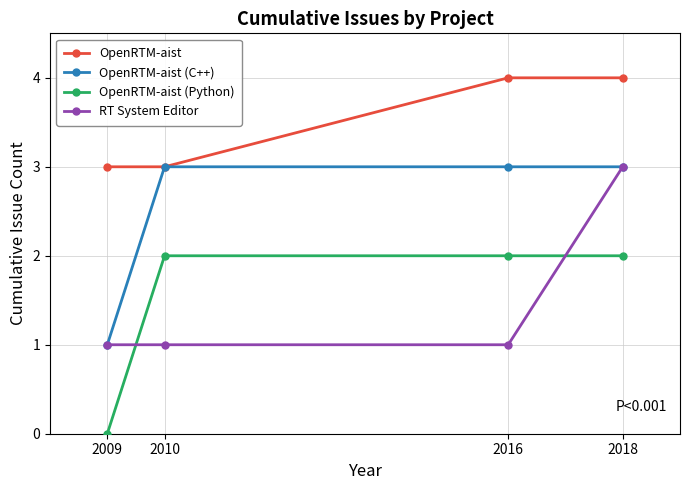

Reading left to right, extract all data points from this chart.

OpenRTM-aist: 2009=3	2010=3	2016=4	2018=4
OpenRTM-aist (C++): 2009=1	2010=3	2016=3	2018=3
OpenRTM-aist (Python): 2009=0	2010=2	2016=2	2018=2
RT System Editor: 2009=1	2010=1	2016=1	2018=3